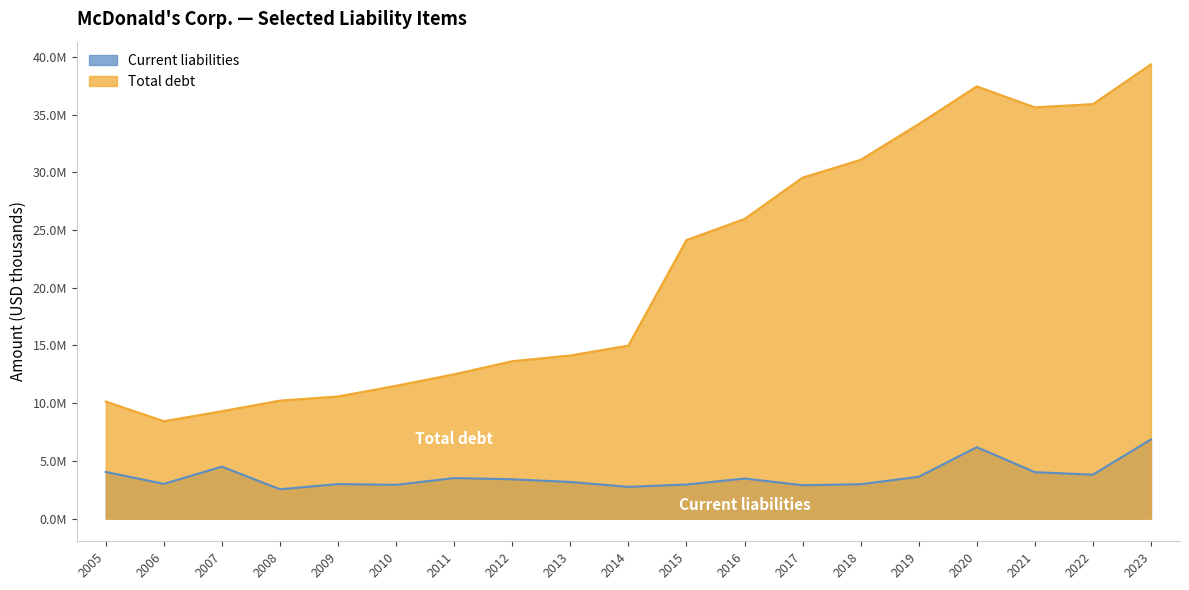

What is the lowest value of the Current liabilities series?

2537900